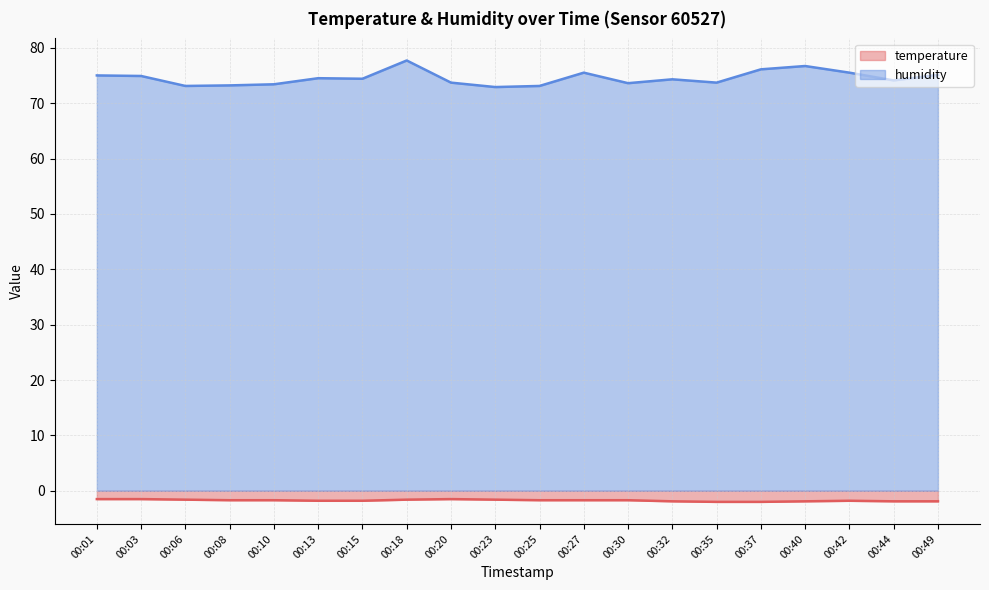

At which label does humidity reach its minimum?

00:23